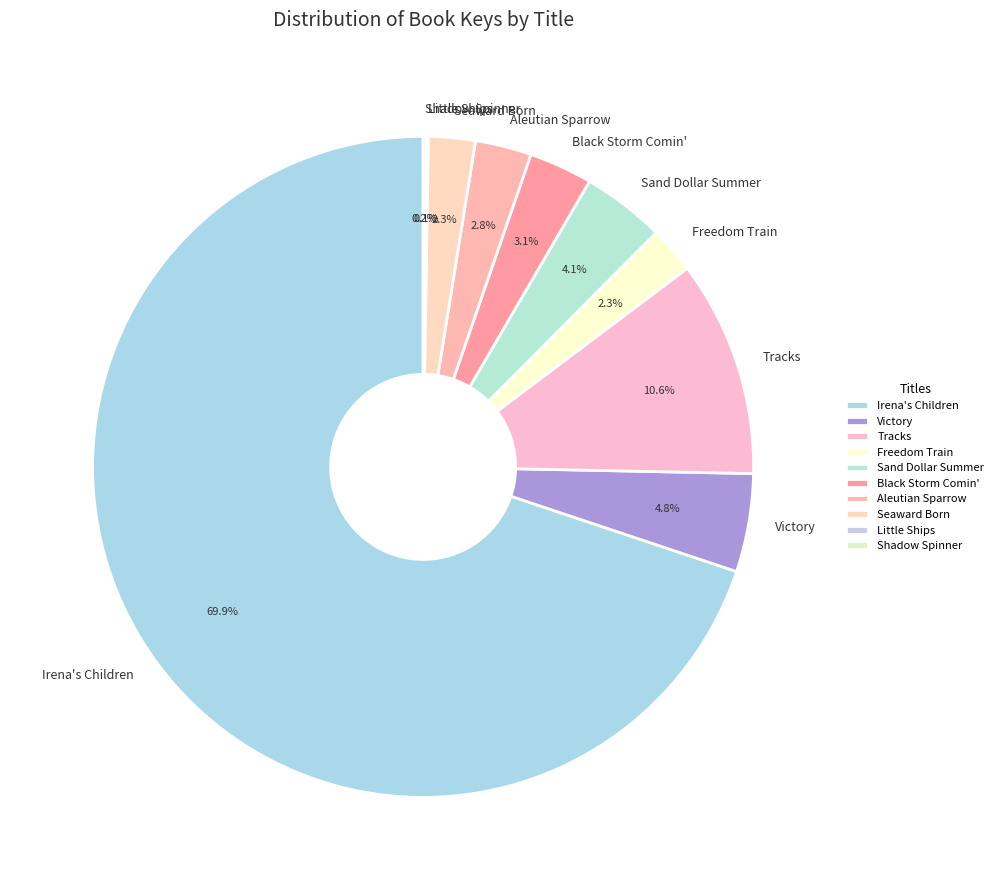

Does Seaward Born account for over 50% of the chart?

No